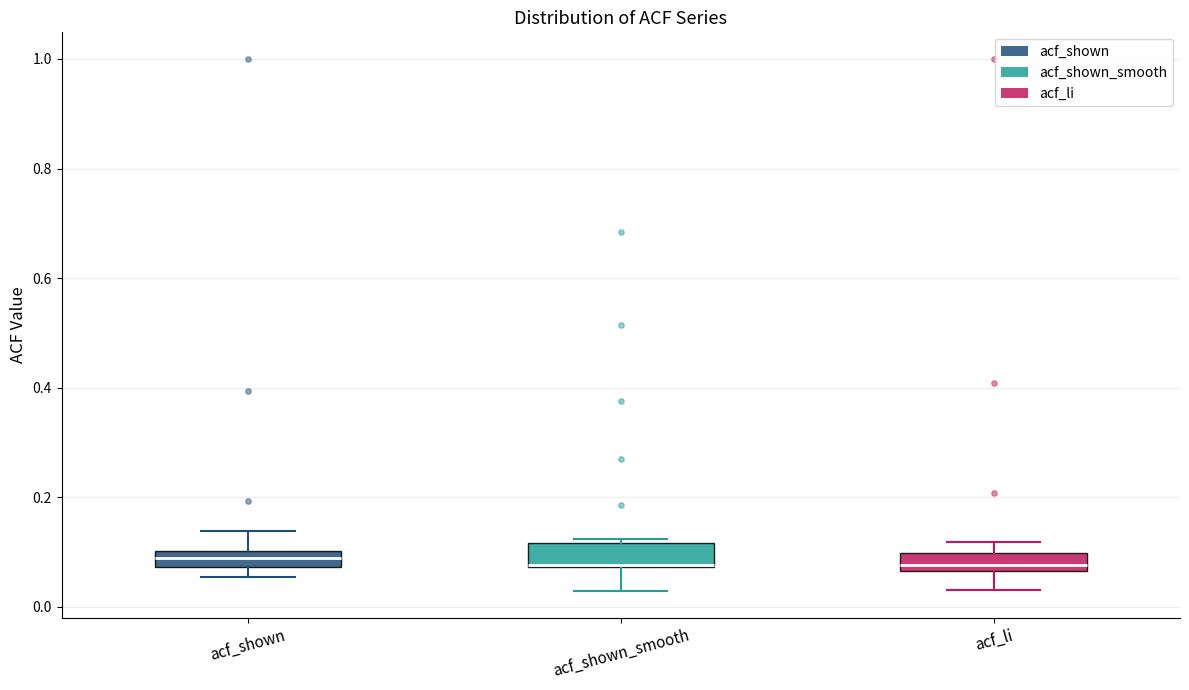

Reading left to right, transcribe this box plot: for each box, give where its median line is, the range the box spans, and where its two whiskers end, as read against the y-axis. The values are not printed on the chart, so give them approximately, as read against the axis.

acf_shown: median 0.08 (inside the box), box 0.08 to 0.10, whiskers 0.06 to 0.14
acf_shown_smooth: median 0.08, box 0.08 to 0.12, whiskers 0.02 to 0.12 (just above the box's upper edge)
acf_li: median 0.08, box 0.06 to 0.10, whiskers 0.04 to 0.12